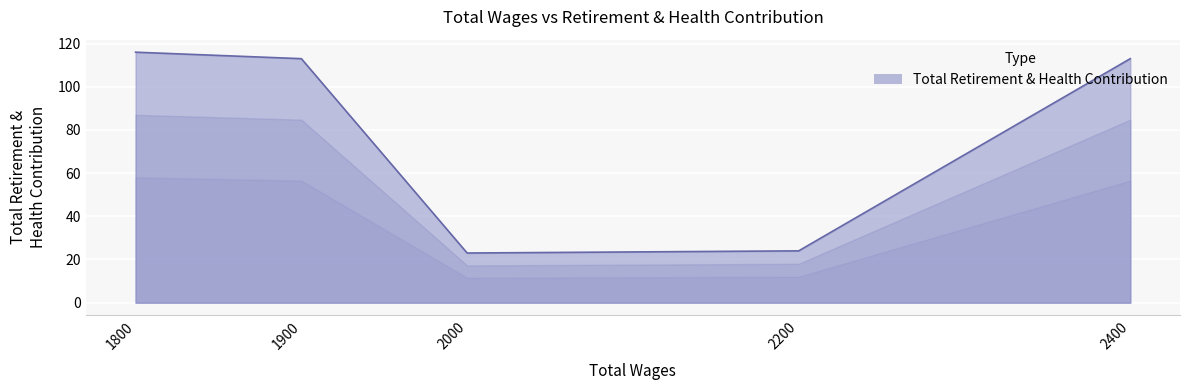

At which category does the data reach its first local valley?

2000.0